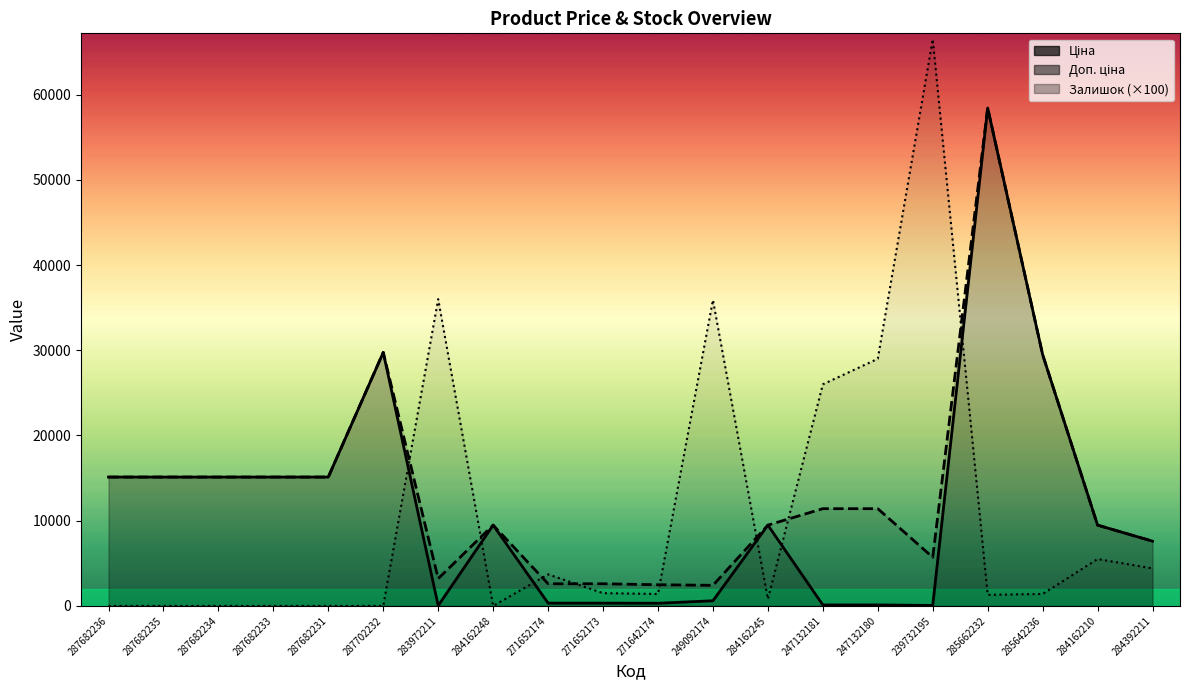

True or false: Ціна and Доп. ціна cross at least once.

False